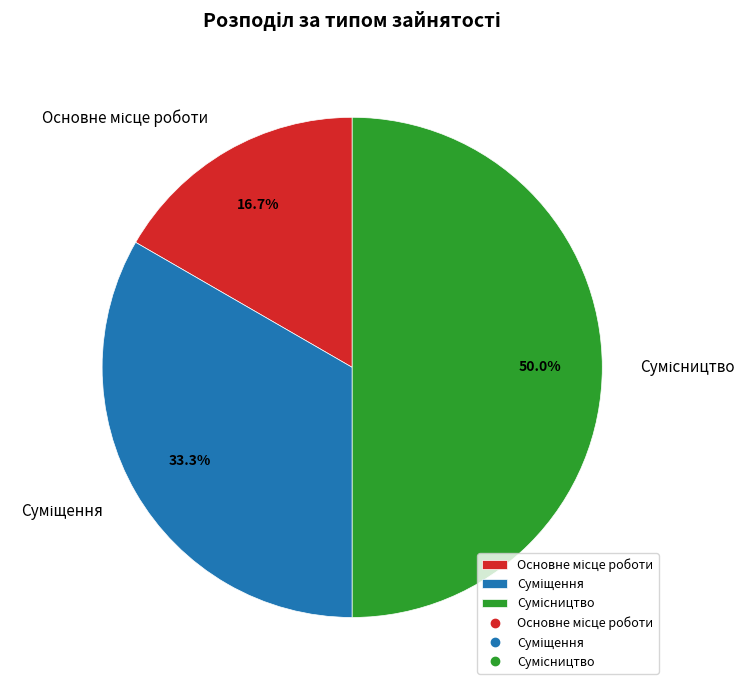

Count the number of slices in the pie.

3